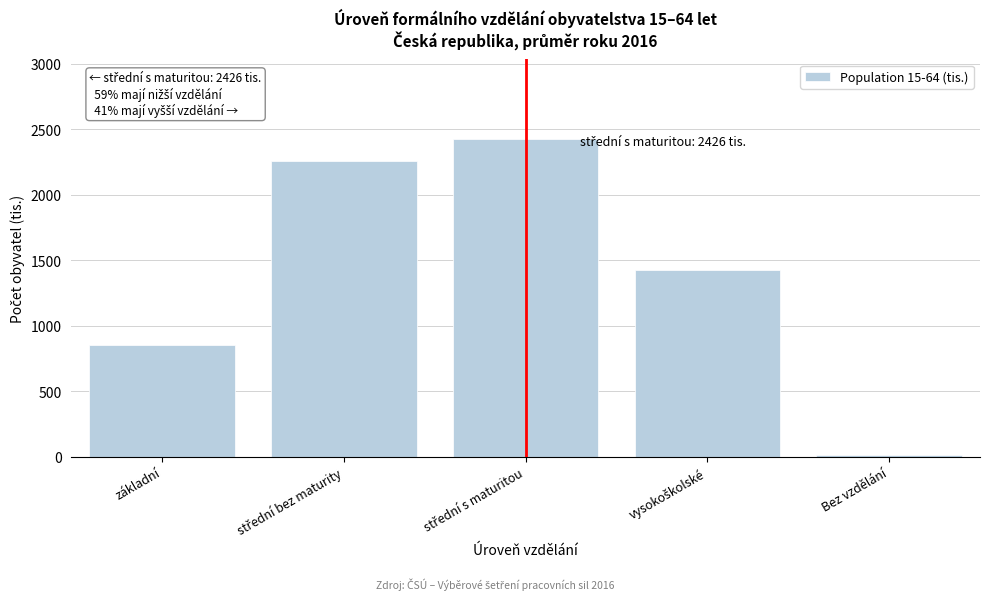

Reading left to right, extract all data points from this chart.

848.4	2257.7	2426.0	1422.3	14.1